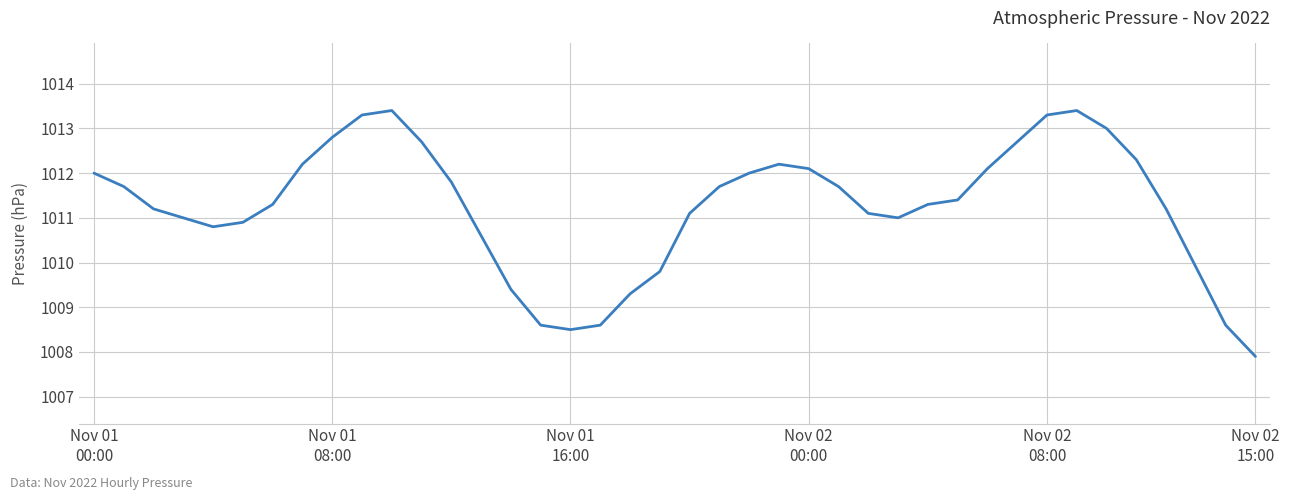

What is the smallest value displayed?

1007.9